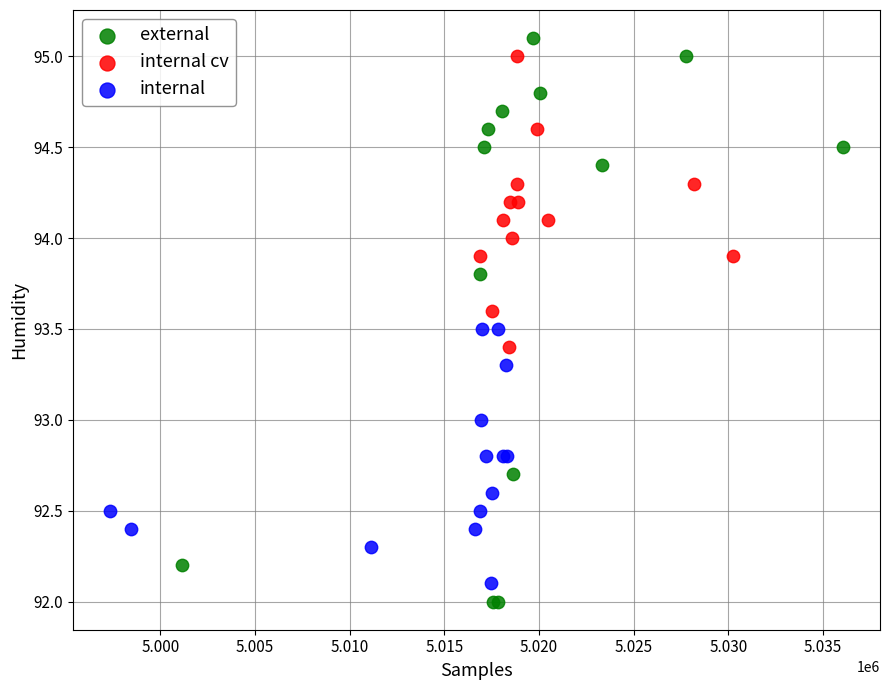

Which series has the largest Y range (max minus min)?

external